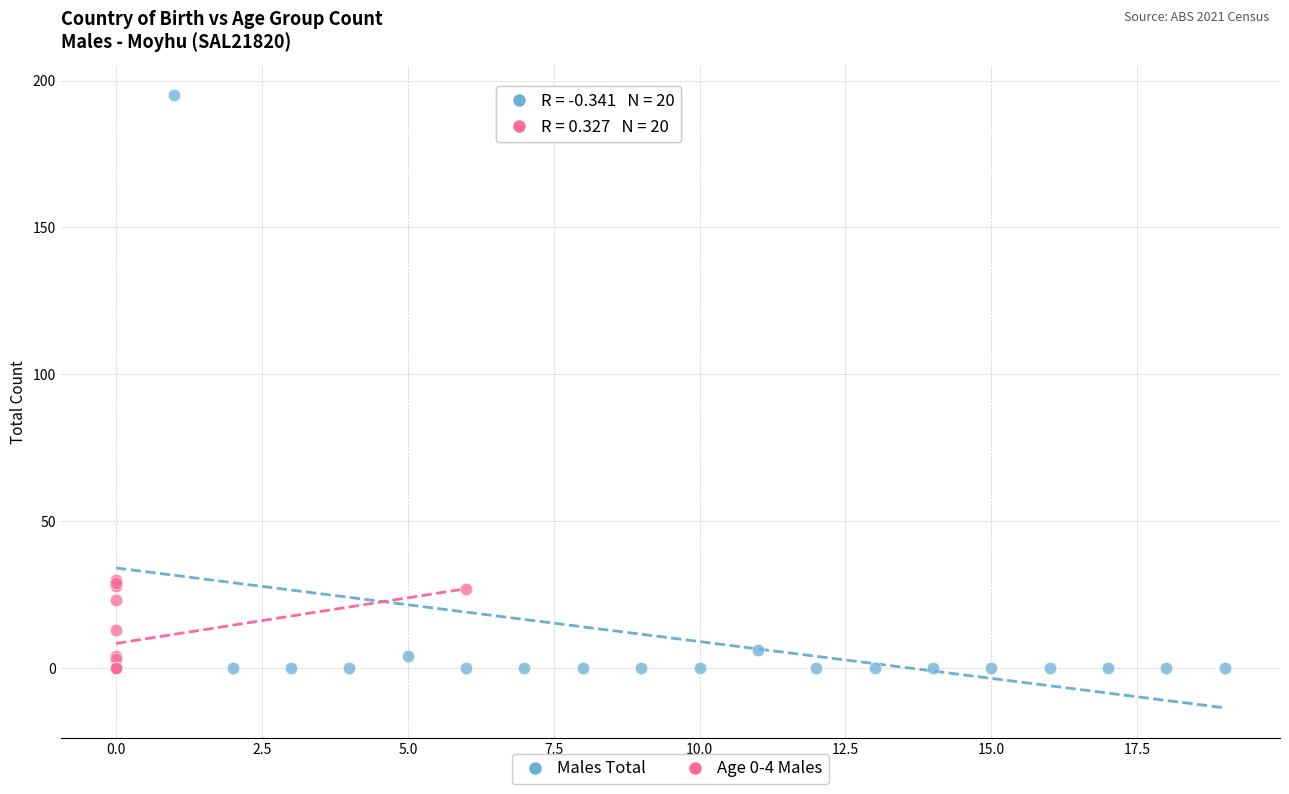

Which series has the widest spread of Y values?

Males Total